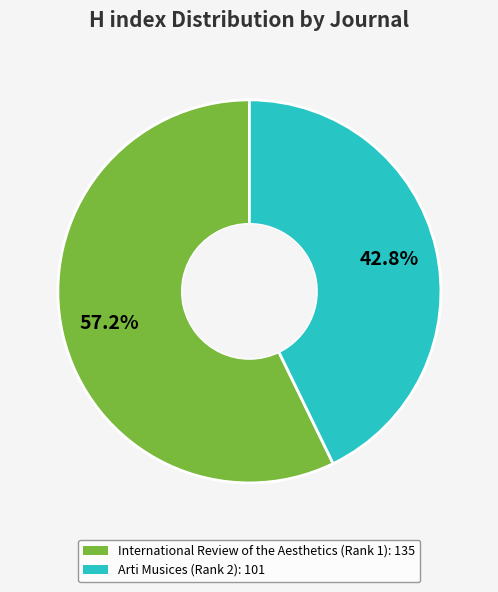

How many slices are in this pie chart?

2